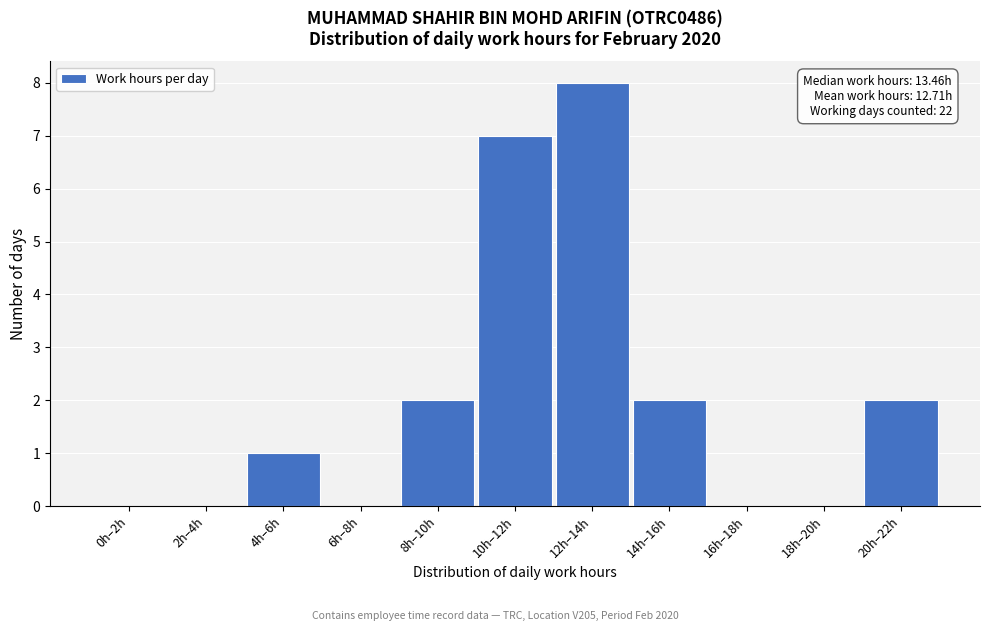

Reading right to left, what are all the values shown in this chart?

20h–22h=2	18h–20h=0	16h–18h=0	14h–16h=2	12h–14h=8	10h–12h=7	8h–10h=2	6h–8h=0	4h–6h=1	2h–4h=0	0h–2h=0